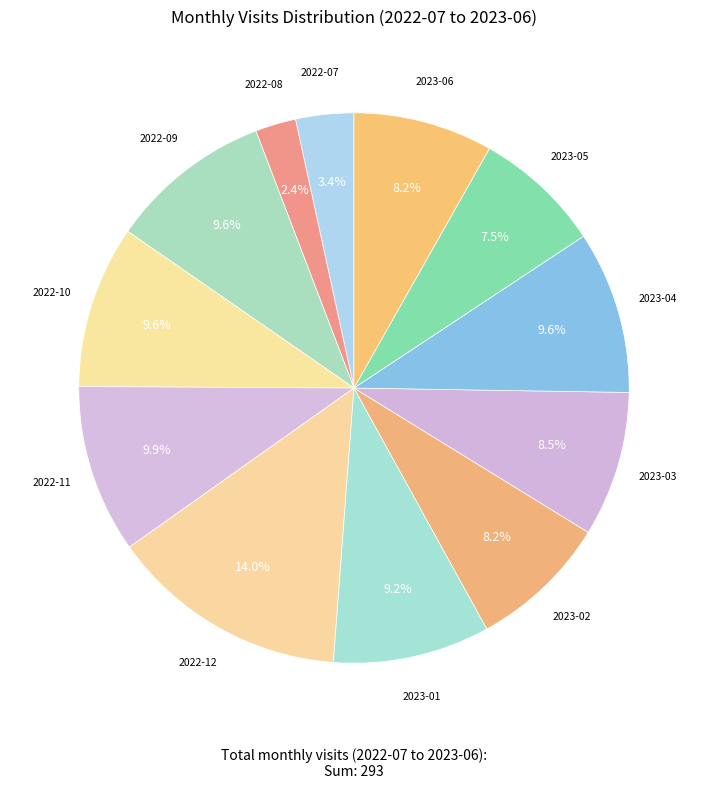

How many segments does this pie chart have?

12